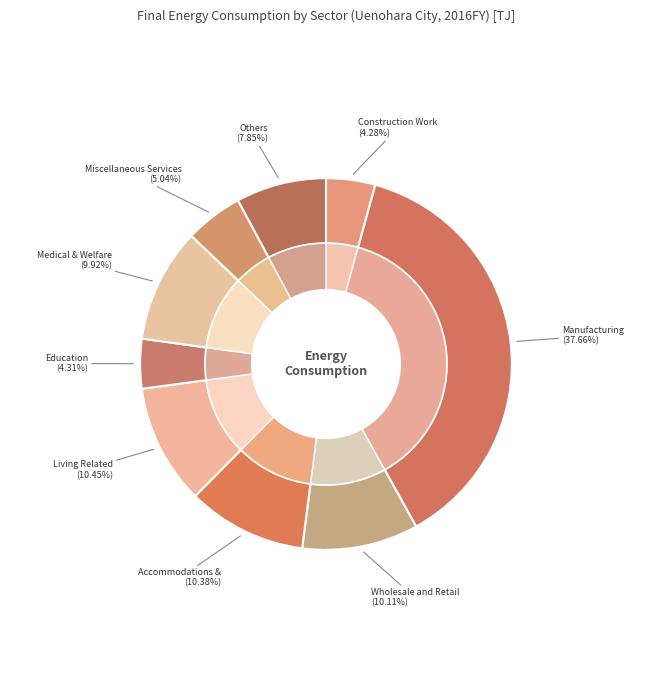

The Transport and Postal slice represents 15% of the pie. True or false?

False